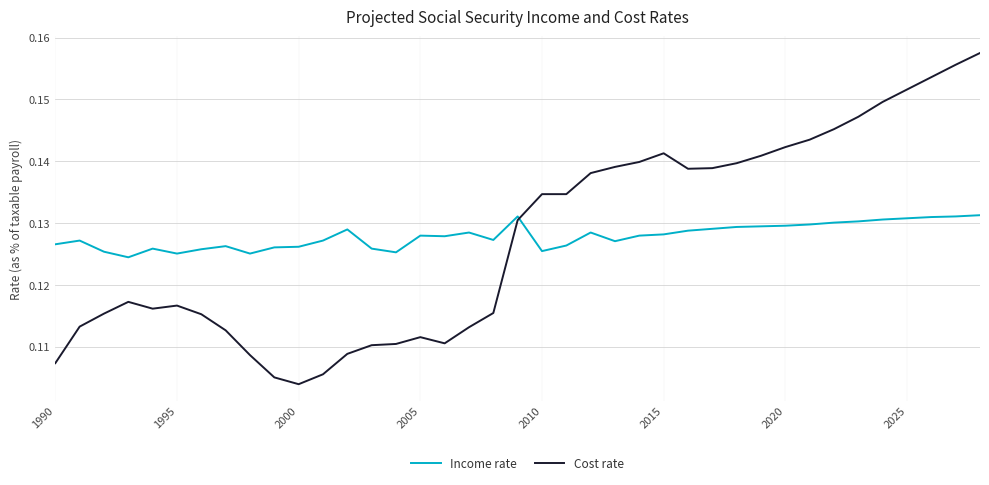

Which series ends up on top after the final intersection of Income rate and Cost rate?

Cost rate